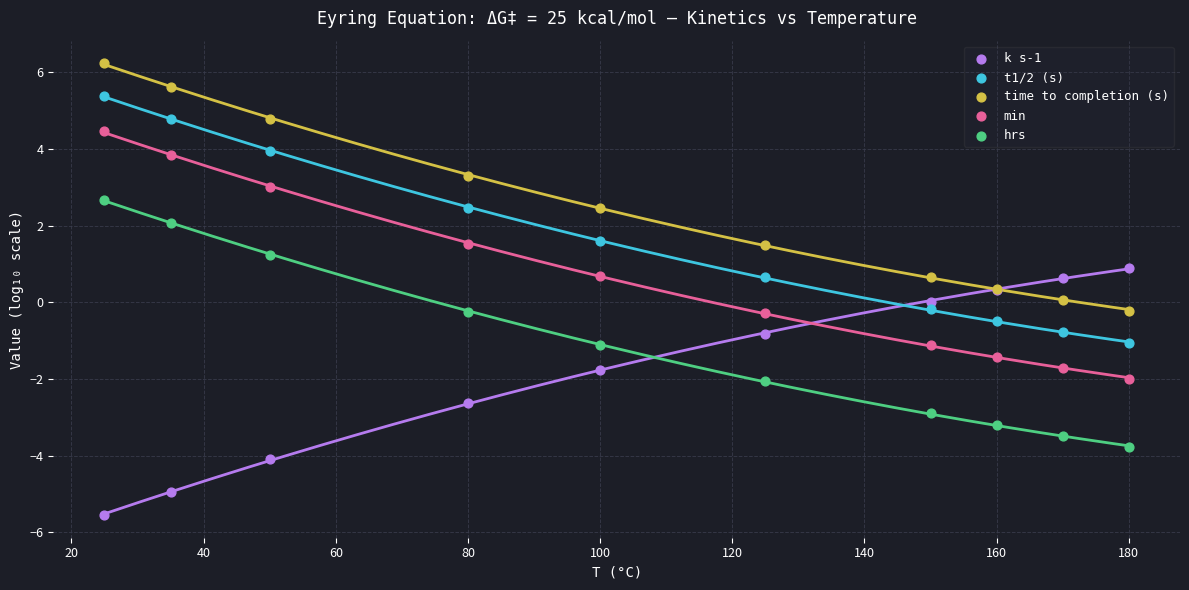

What is the X range (max minus min) for the scatter plot?

155.0